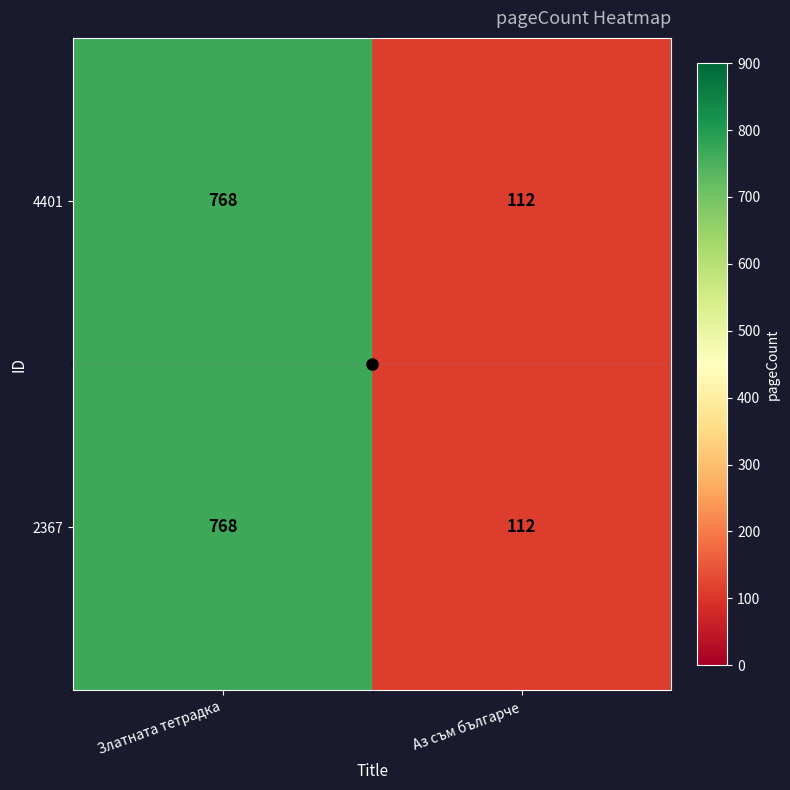

Which category has the highest value in the 4401 series?

Златната тетрадка